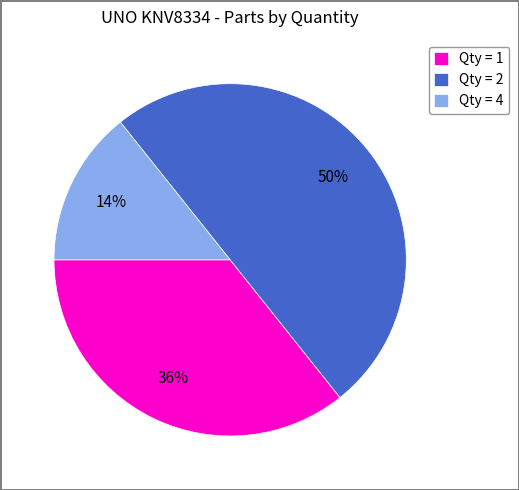

To the nearest percent, what is the combined percentage of Qty = 2 and Qty = 4?

64%